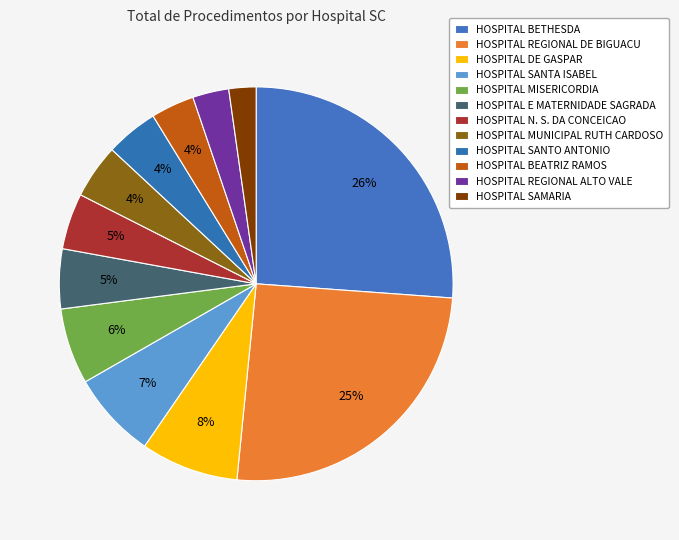

Is there any slice that represents more than half of the pie?

No